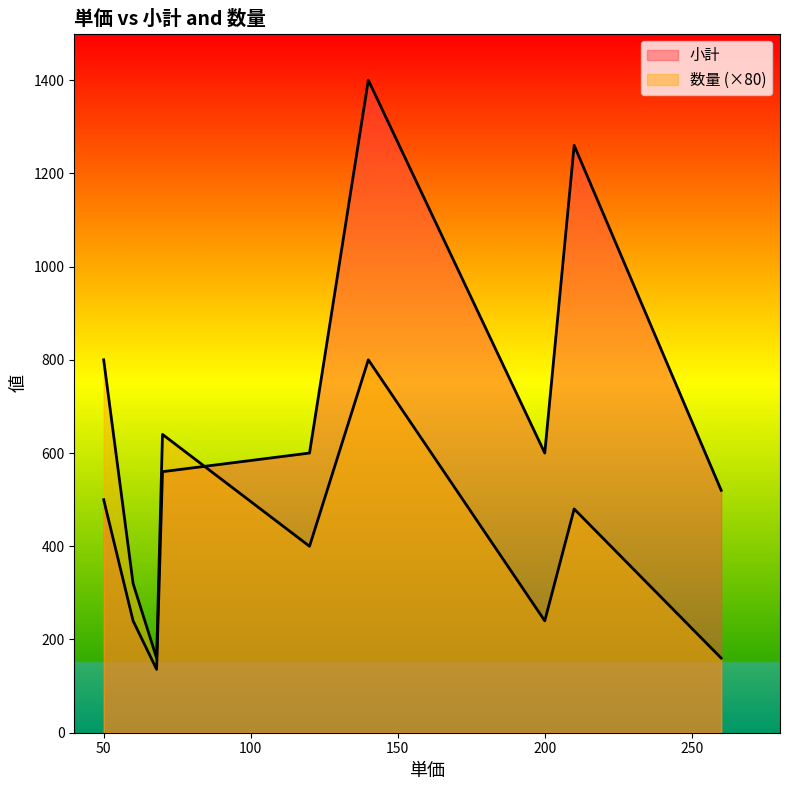

How many data points does each series have?

9